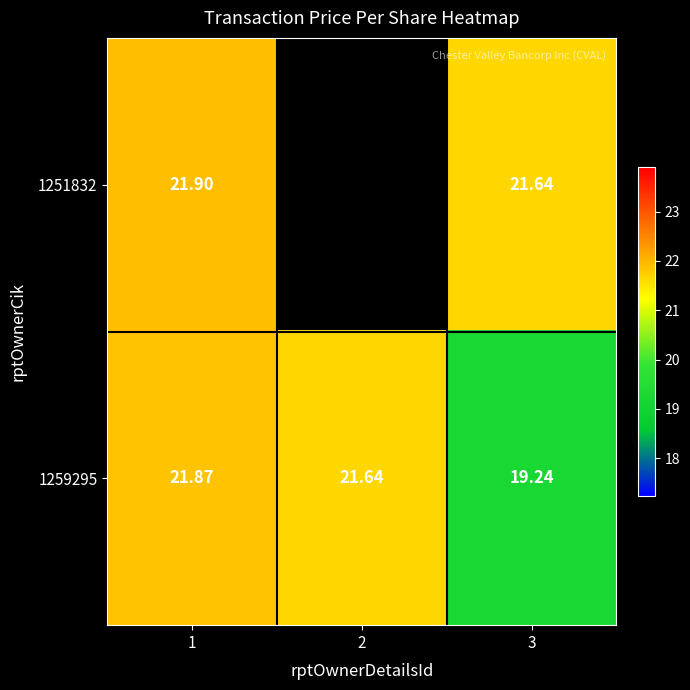

Where does the 1259295 series first go above 21?

1